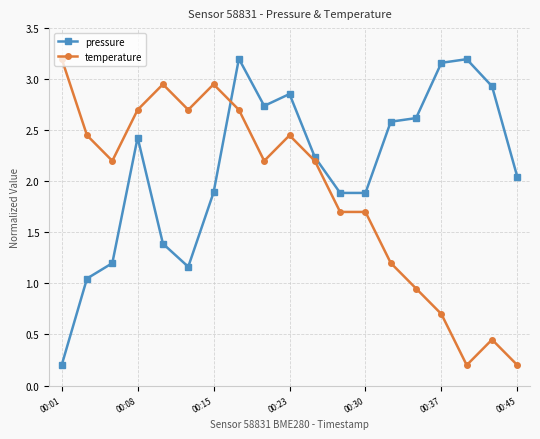

What are all the series names shown in the legend?

pressure, temperature